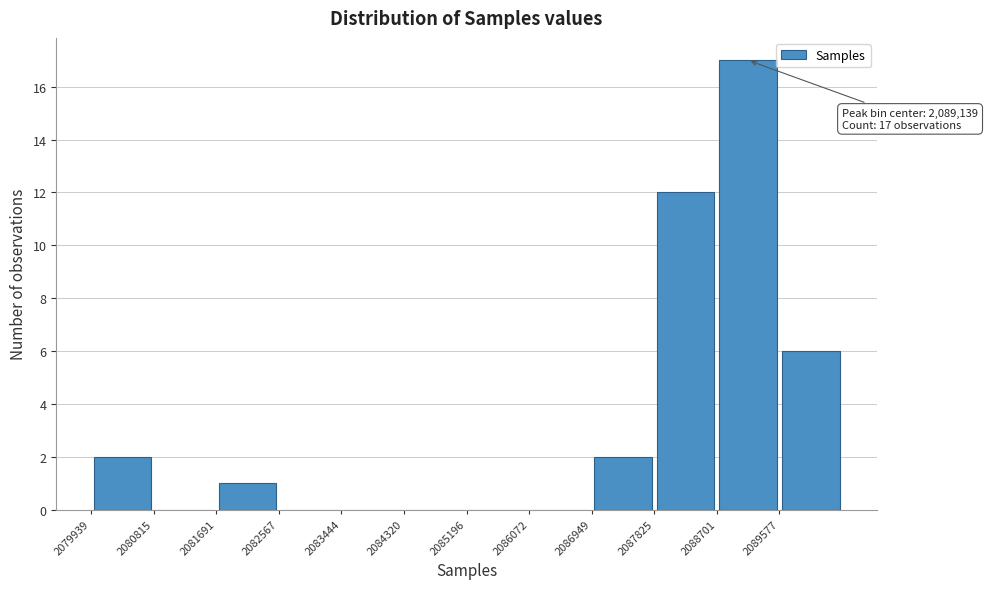

Over which range of the x-axis is the bar tallest?

2088700 to 2089600